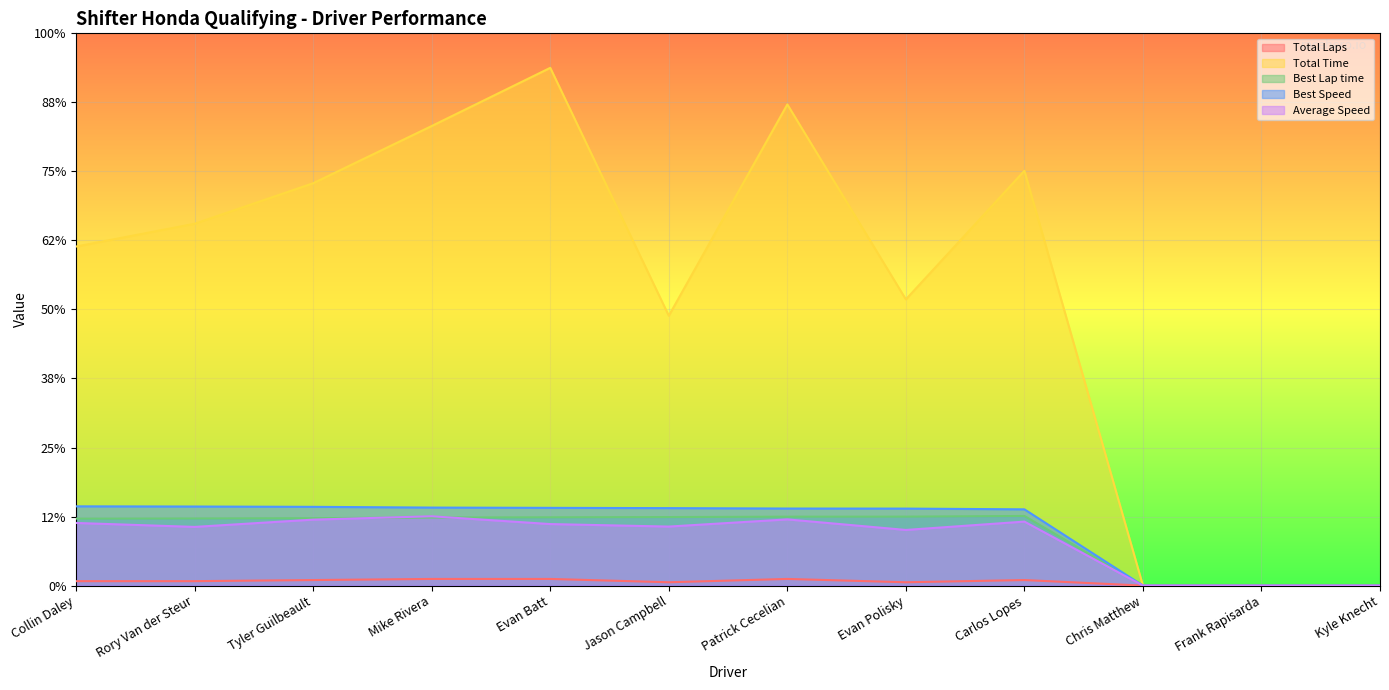

Rank the series by their maximum value, from lowest to highest.

Total Laps, Average Speed, Best Lap time, Best Speed, Total Time